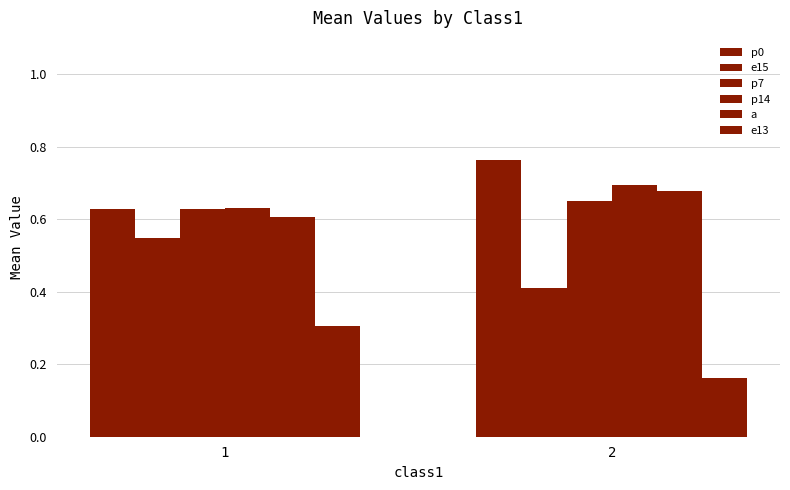

List the series in order of their peak value, lowest first.

e13, e15, p7, a, p14, p0